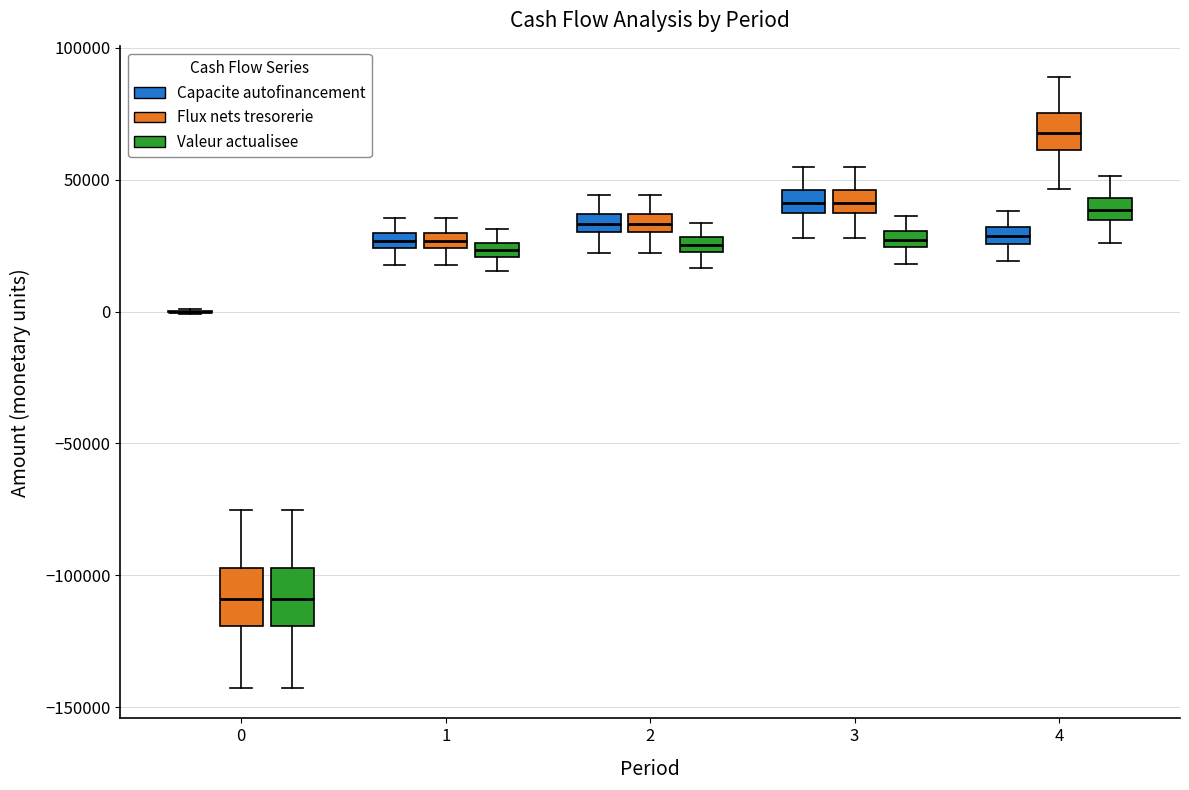

Where is the lower edge of the box for 1 (Flux nets tresorerie) on the y-axis? The values are not printed on the chart, so give them approximately, as read against the axis.

25000